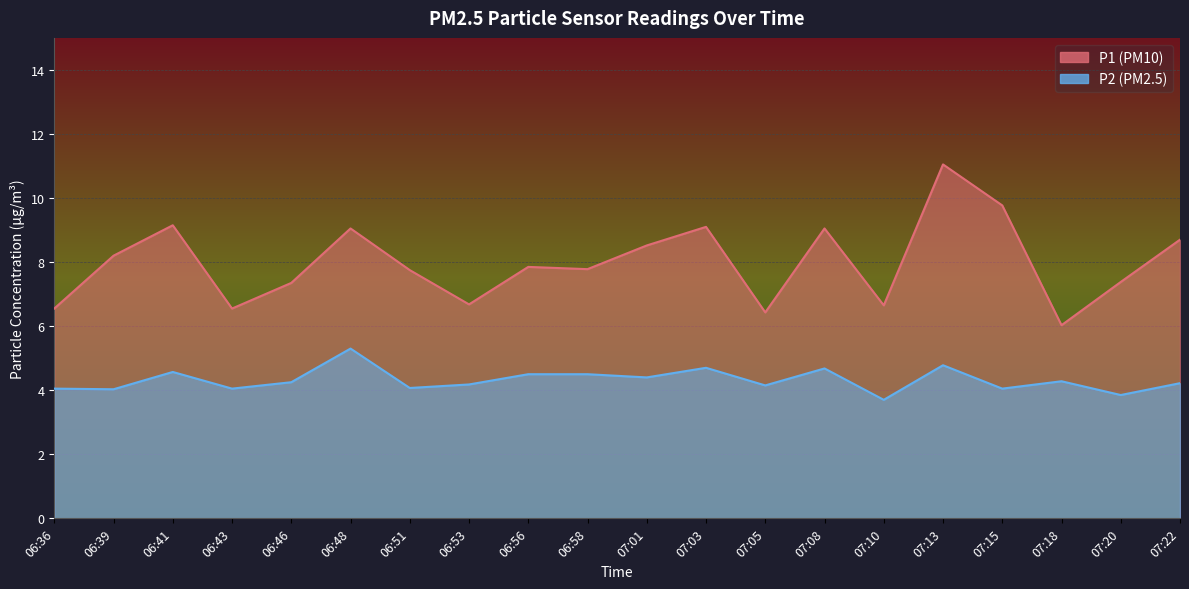

True or false: P1 and P2 intersect in this chart.

False